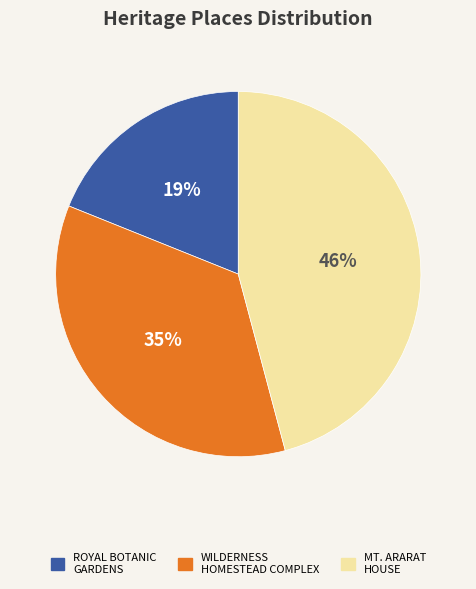

To the nearest percent, what is the average slice percentage?

33%